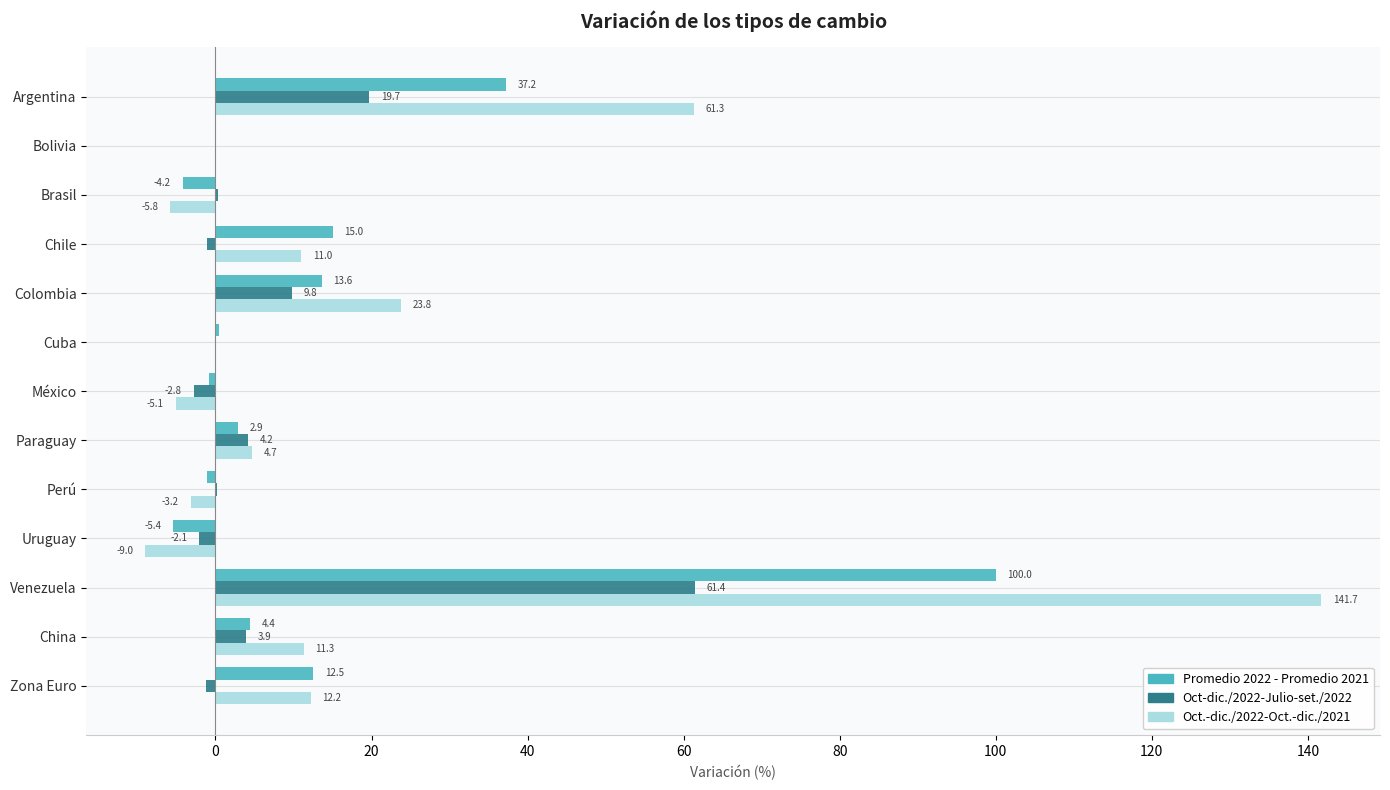

How many data points does each series have?

13